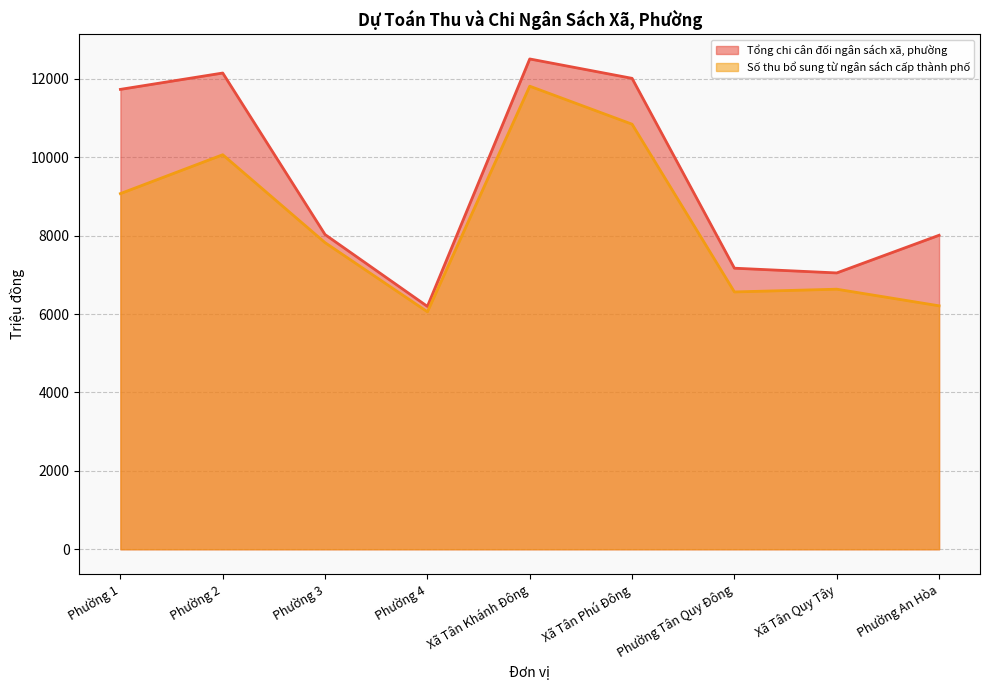

What are all the series names shown in the legend?

Tổng chi cân đối ngân sách xã, phường, Số thu bổ sung từ ngân sách cấp thành phố